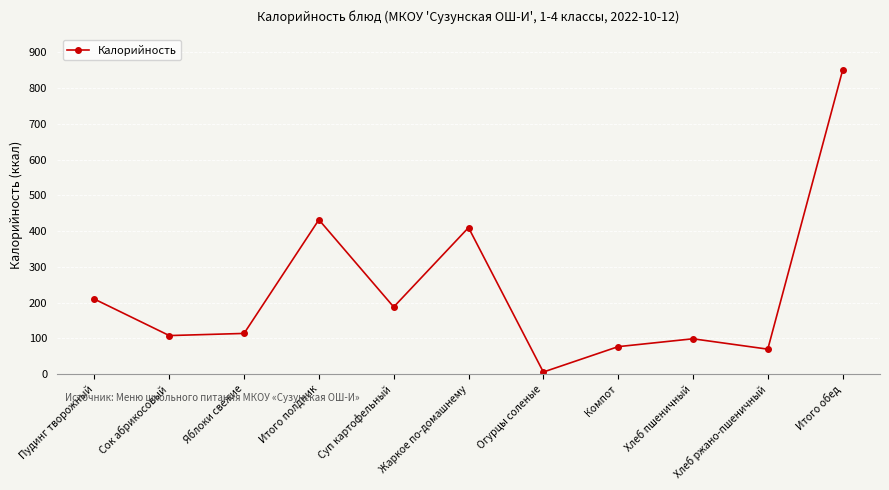

Reading left to right, extract all data points from this chart.

Пудинг творожный=210	Сок абрикосовый=108	Яблоки свежие=114	Итого полдник=432	Суп картофельный=188	Жаркое по-домашнему=410	Огурцы соленые=6	Компот=77	Хлеб пшеничный=99	Хлеб ржано-пшеничный=70	Итого обед=850